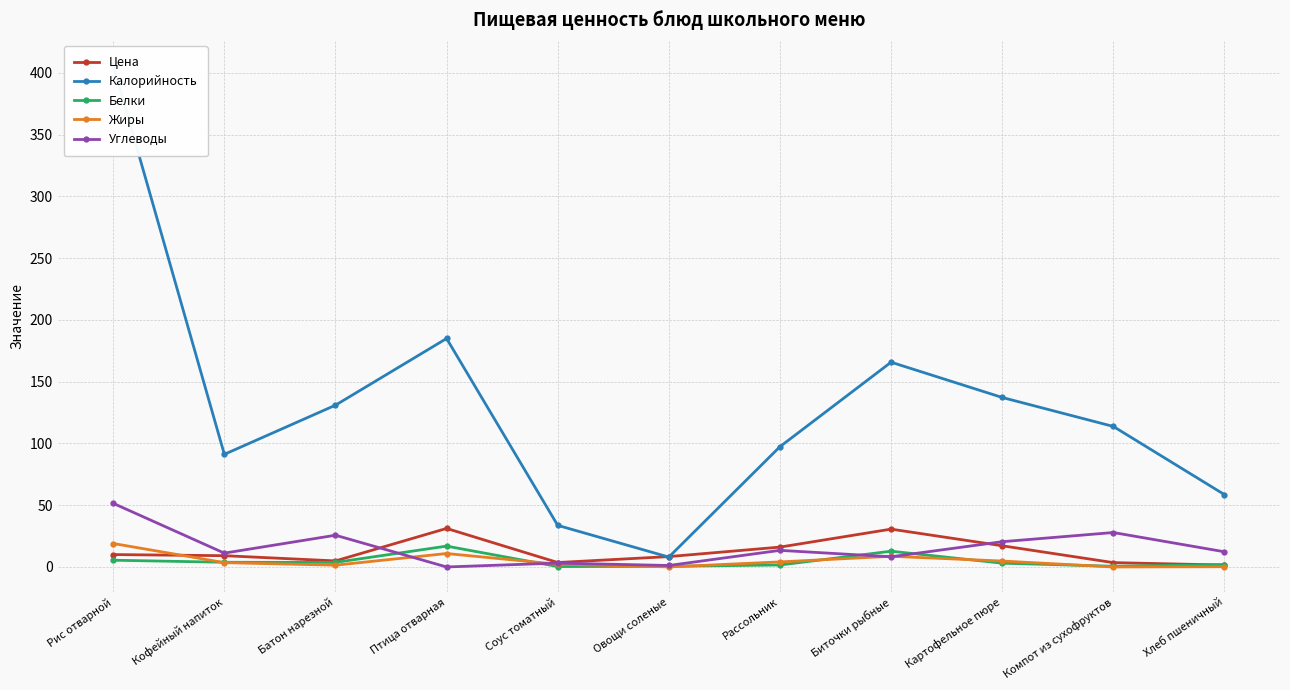

Which series has the largest range (max minus min)?

Калорийность